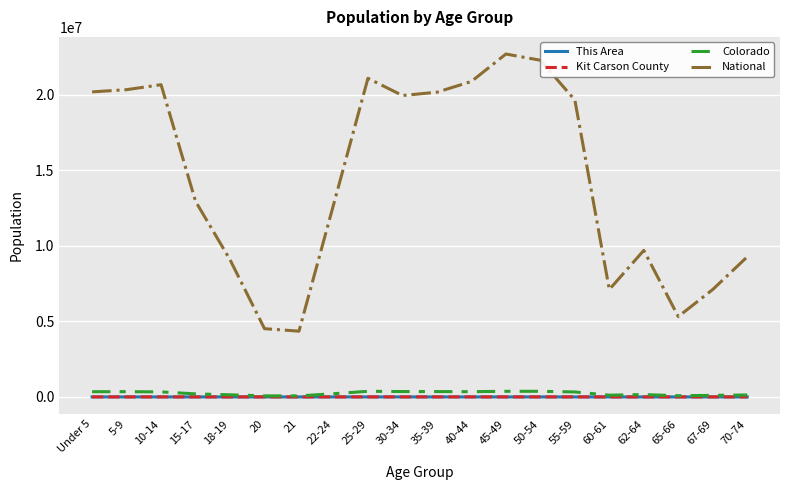

Is this an area chart (filled region under the line)?

No